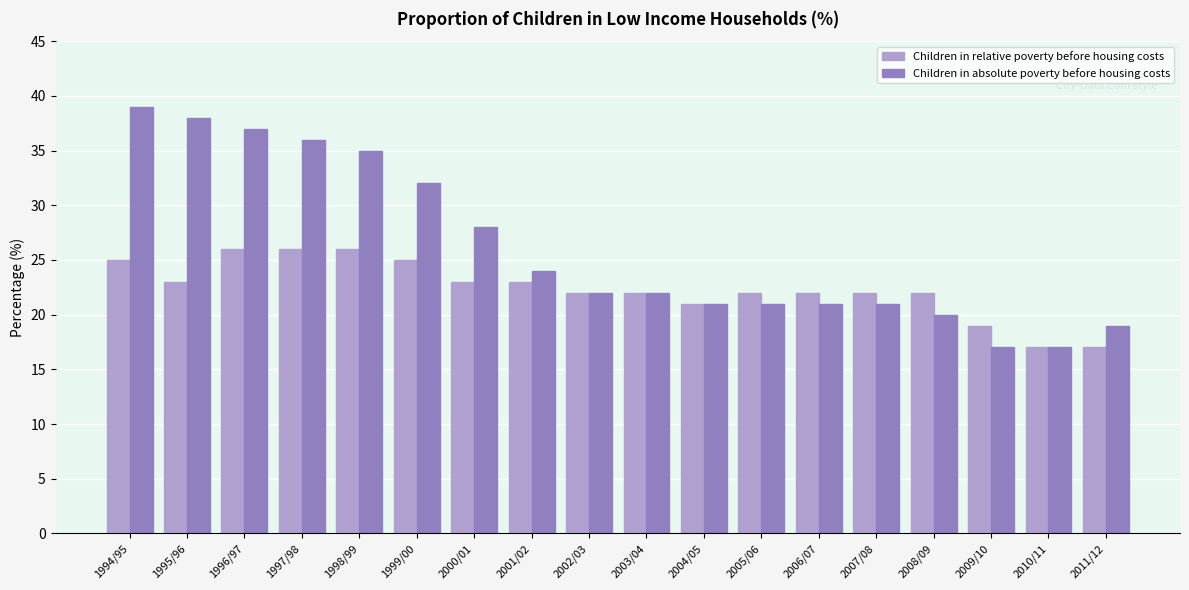

How many bars are there in each group?

2